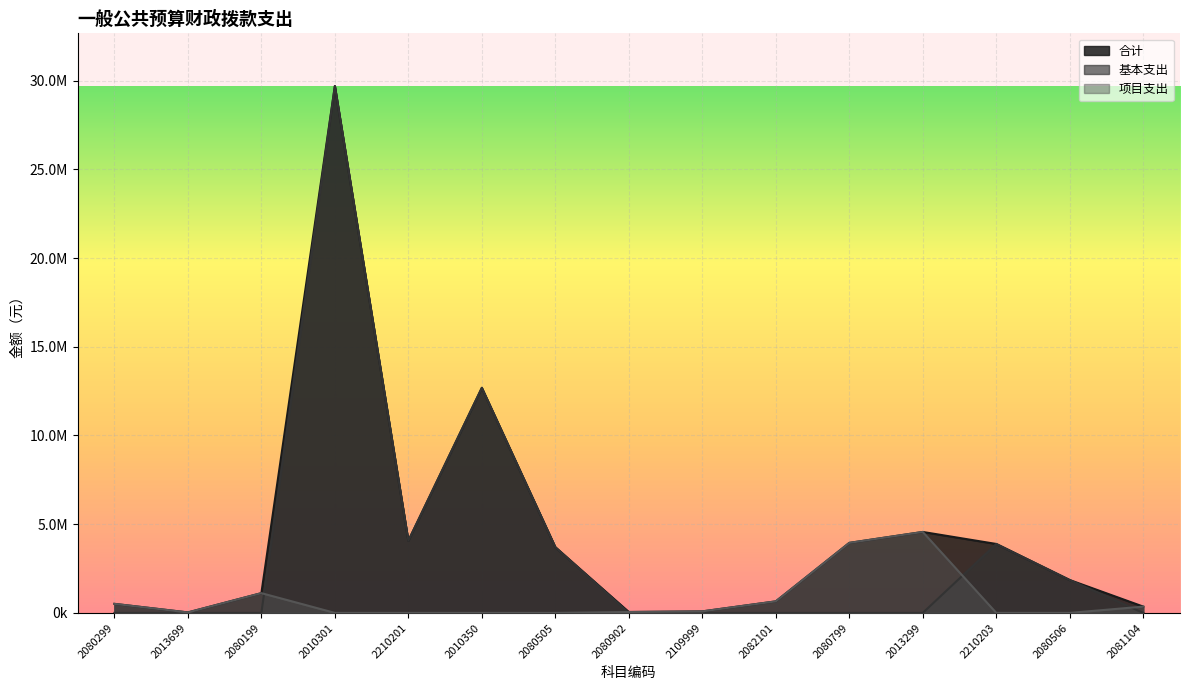

How many categories are shown in the chart?

15